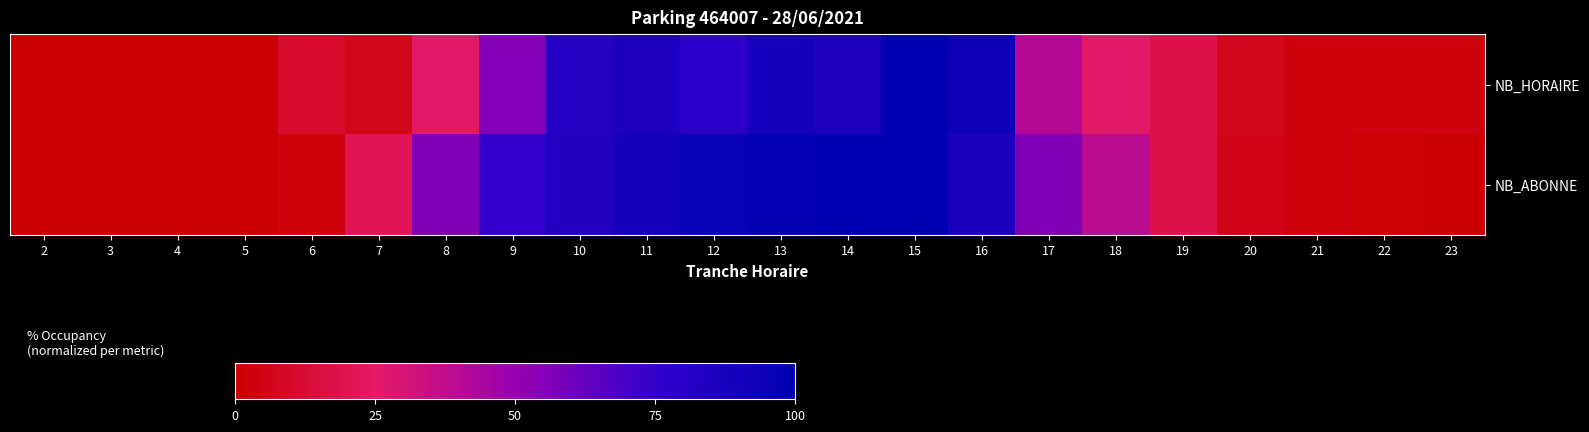

Reading left to right, what are all the values shown in this chart?

NB_HORAIRE: 2=0.0	3=0.0	4=0.0	5=0.0	6=11.1	7=7.4	8=25.9	9=55.6	10=81.5	11=85.2	12=77.8	13=88.9	14=85.2	15=100.0	16=92.6	17=40.7	18=25.9	19=18.5	20=7.4	21=3.7	22=3.7	23=3.7
NB_ABONNE: 2=0.0	3=0.0	4=0.0	5=0.0	6=3.6	7=21.4	8=56.0	9=75.0	10=82.1	11=89.3	12=95.2	13=97.6	14=100.0	15=100.0	16=86.9	17=56.0	18=39.3	19=17.9	20=6.0	21=3.6	22=1.2	23=0.0